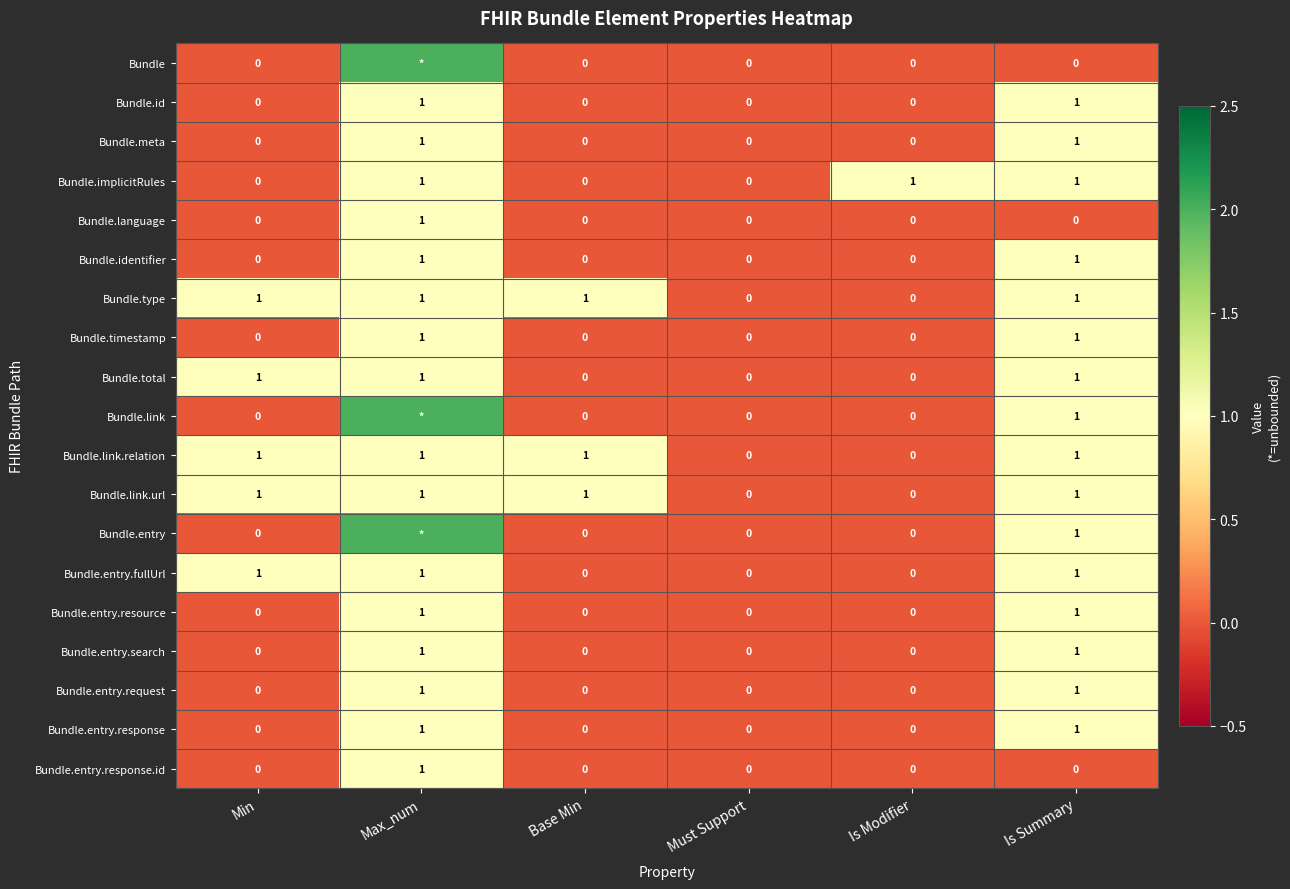

What is the total value across all series at Min?

5